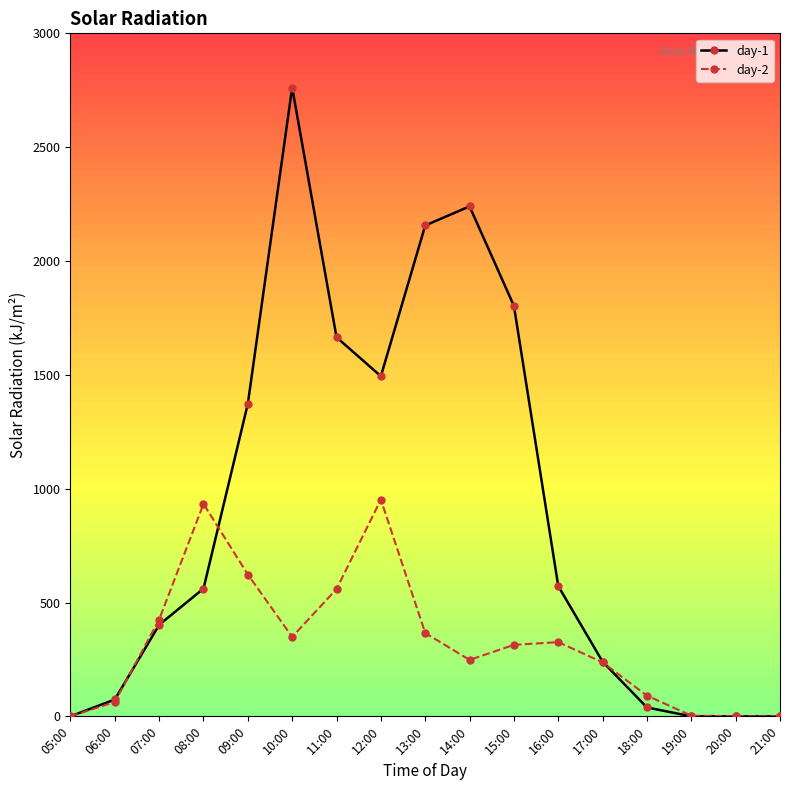

Is it true that day-1 equals 2156 at 13:00?

True